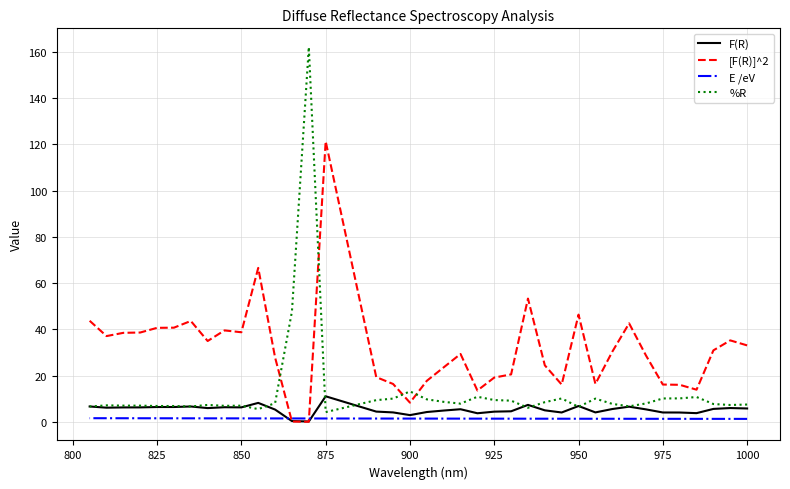

Is this an area chart (filled region under the line)?

No